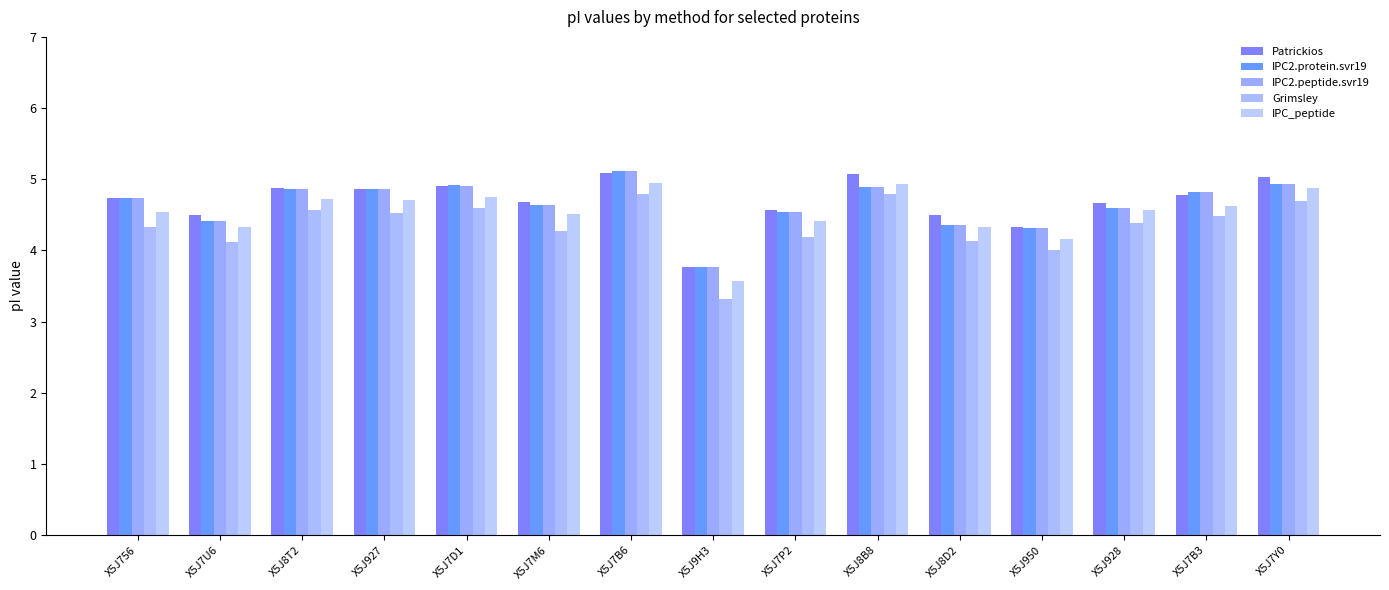

How many groups of bars are there?

15